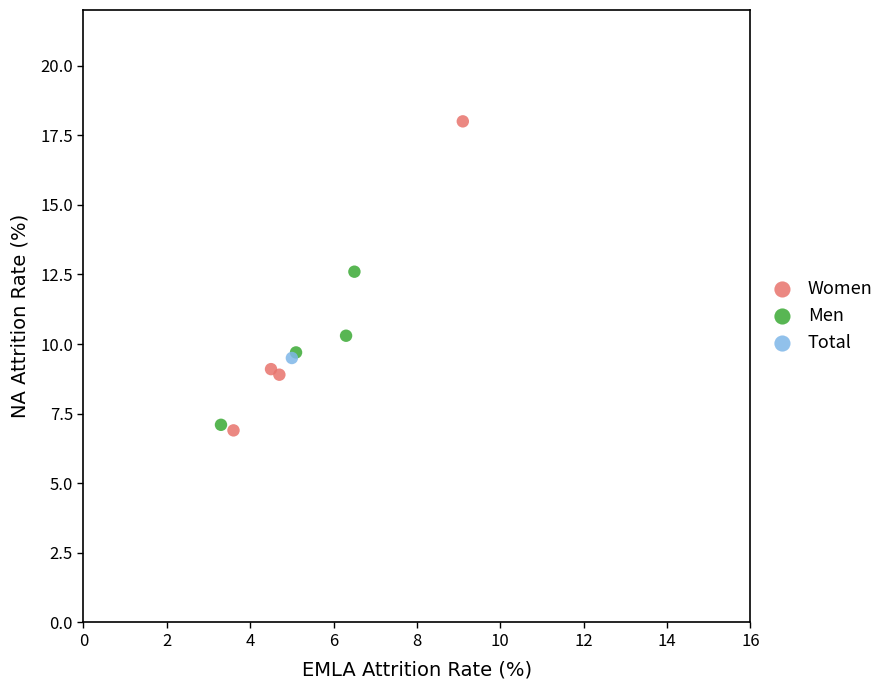

What are all the series names shown in the legend?

Women, Men, Total